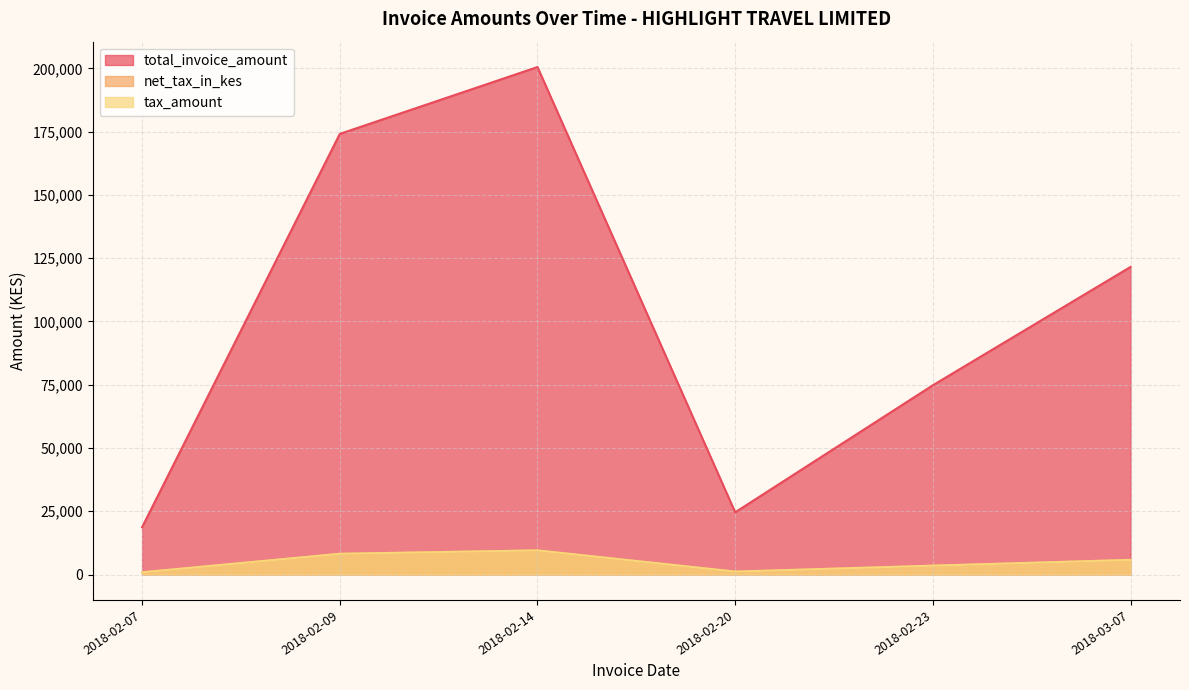

True or false: tax_amount has a value of 2321.2 at 2018-02-14.

True